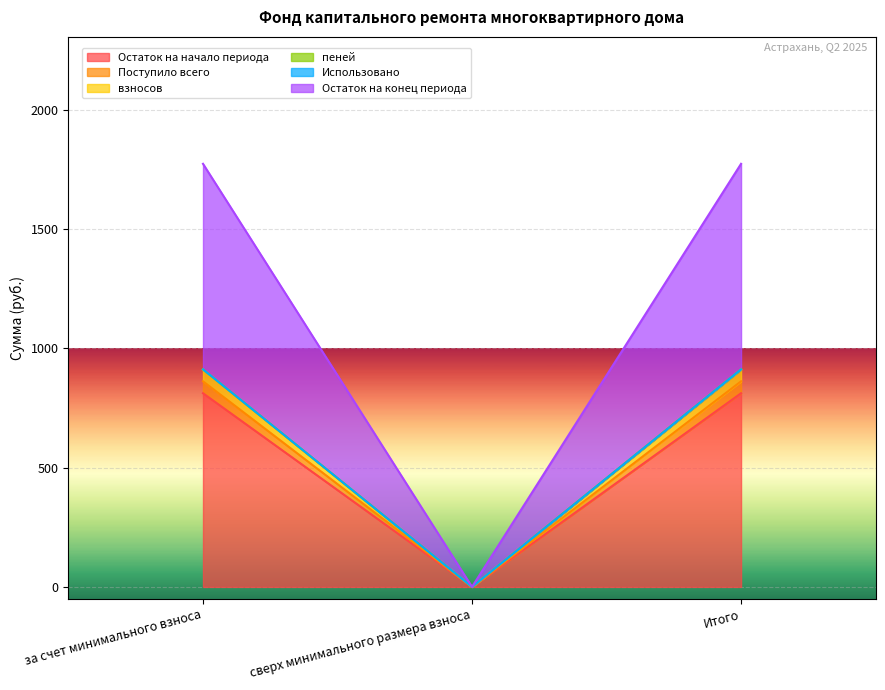

What is the highest value of the Остаток на начало периода series?

811.8